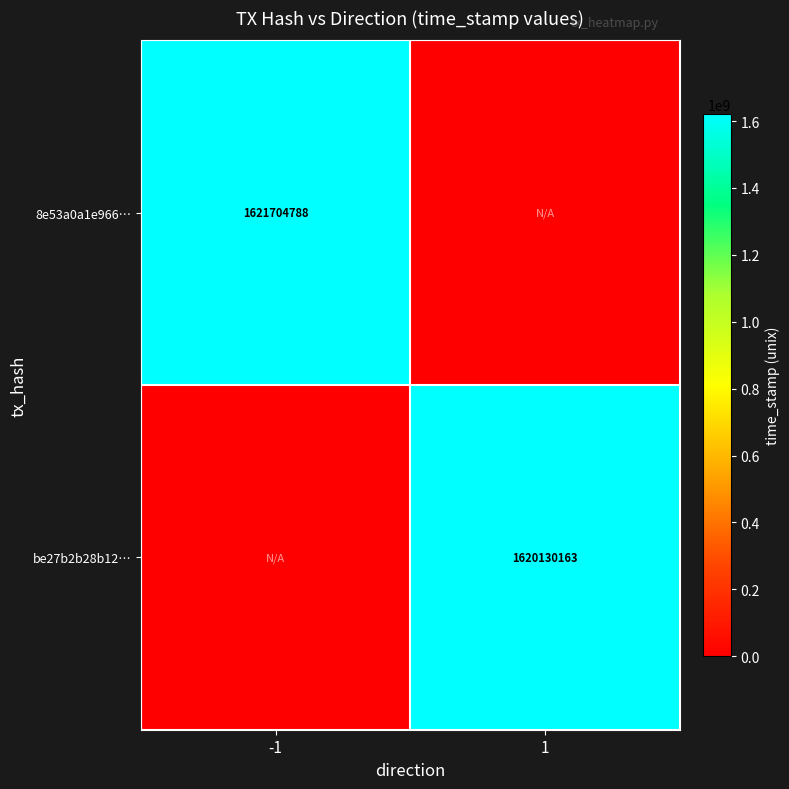

True or false: be27b2b28b12… has a value of 2181729011 at 1.

False